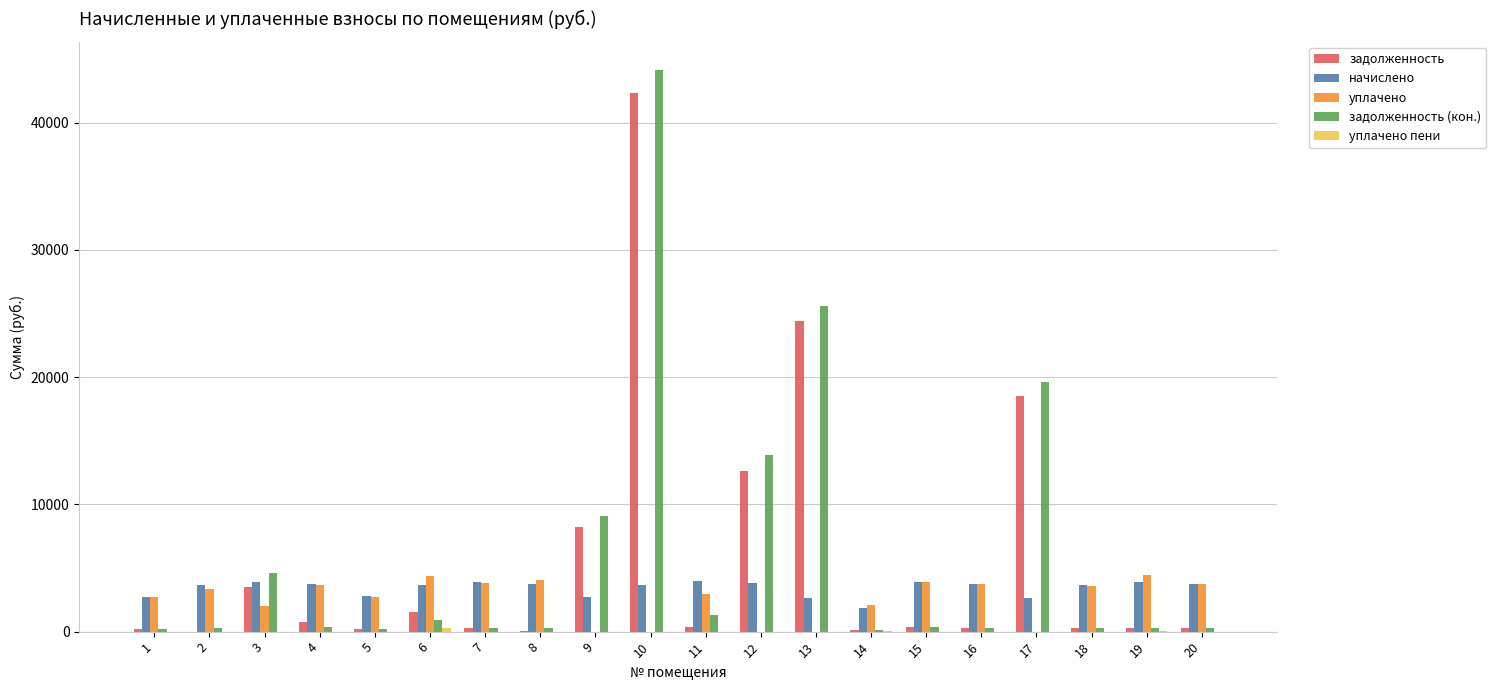

Which category has the highest value in the задолженность (кон.) series?

10